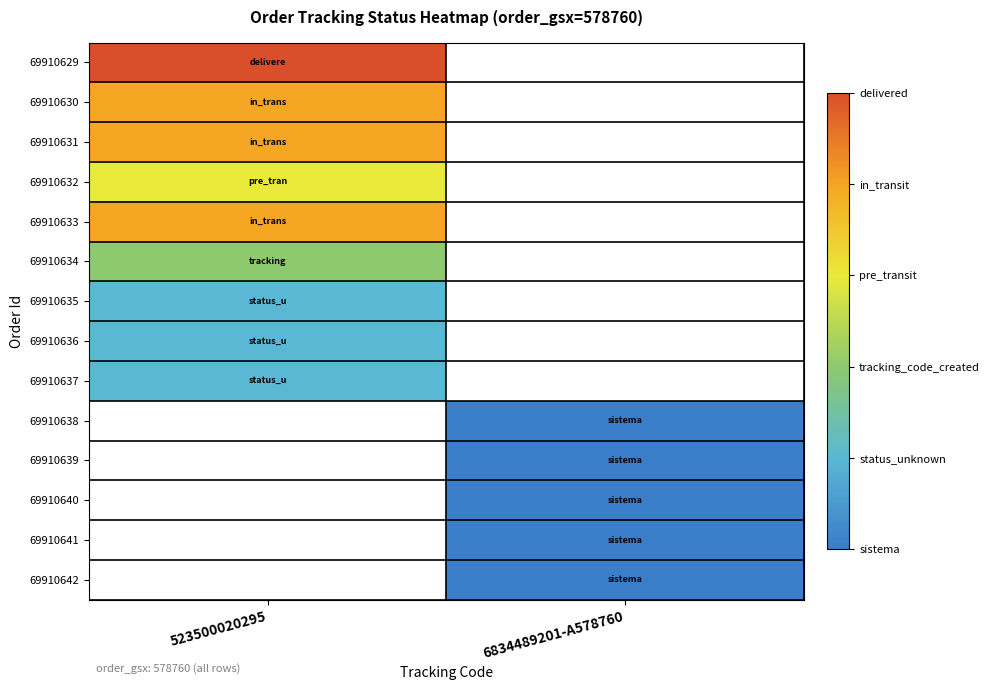

The value of 69910632 at 523500020295 is 3.0. True or false?

True